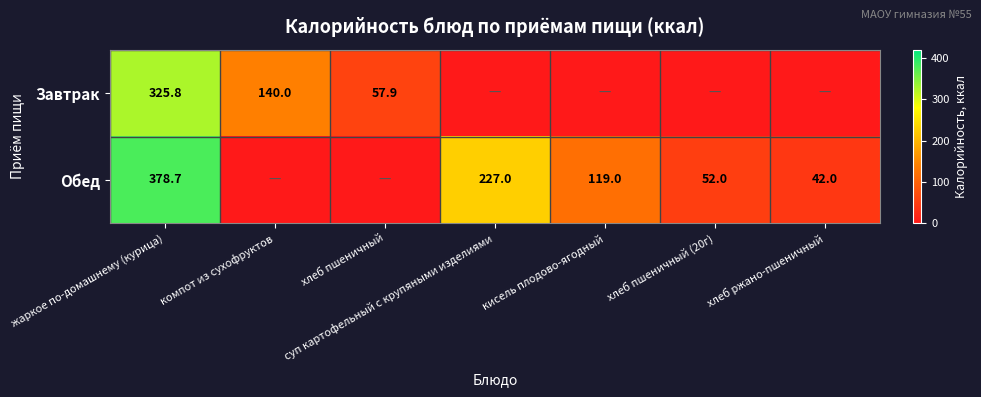

What is the sum of the Завтрак values at хлеб пшеничный and жаркое по-домашнему (курица)?

383.7